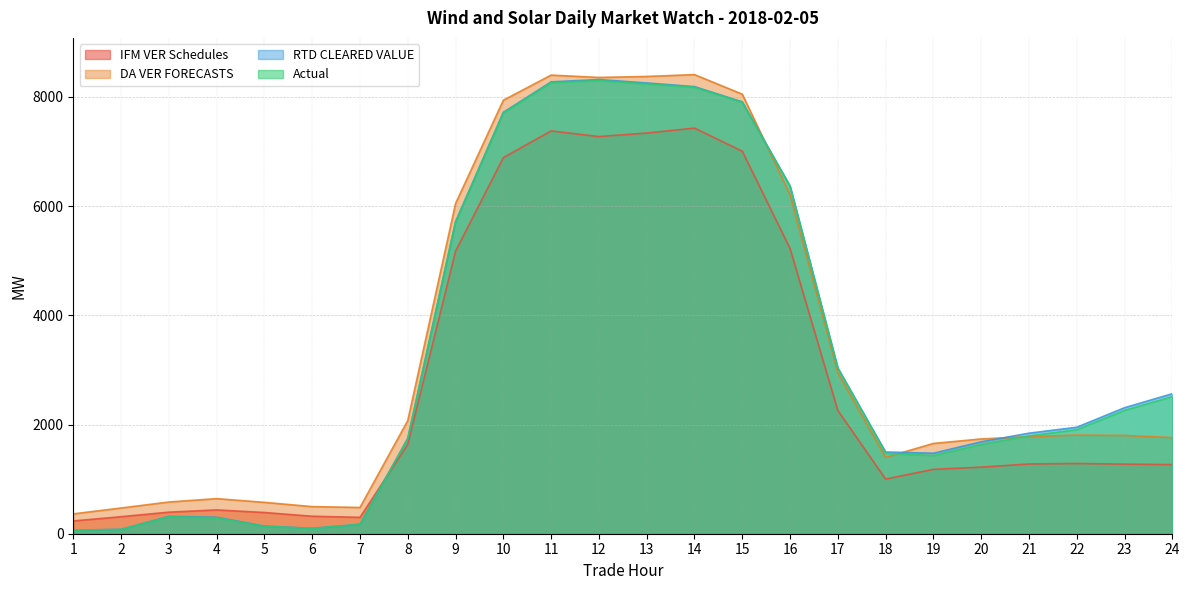

What is the difference between the IFM VER Schedules values at 19 and 22?

107.0